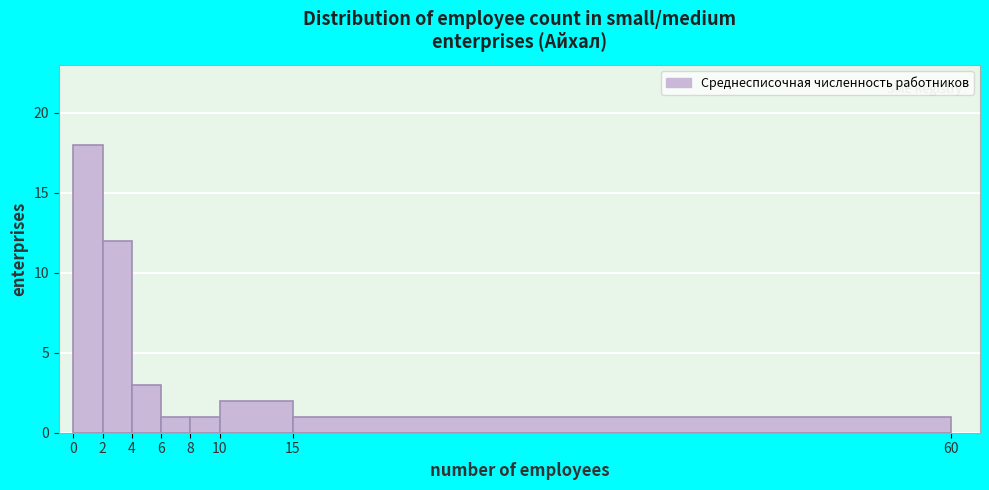

Reading left to right, transcribe this chart: for each bar, give the range it covers on the x-axis and its height. The values are not printed on the chart, so give them approximately, as read against the axis.

0 to 2: 18
2 to 4: 12
4 to 6: 3
6 to 8: 1
8 to 10: 1
10 to 15: 2
15 to 60: 1